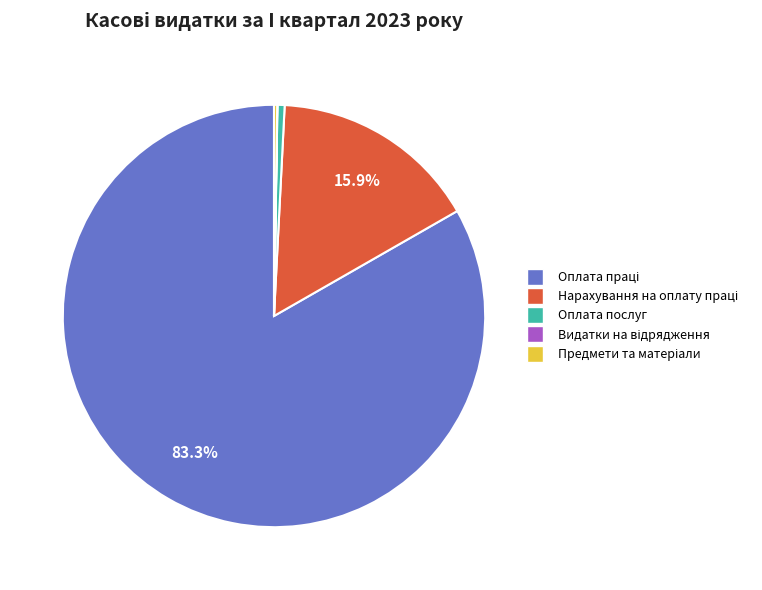

Is there any slice that represents more than half of the pie?

Yes